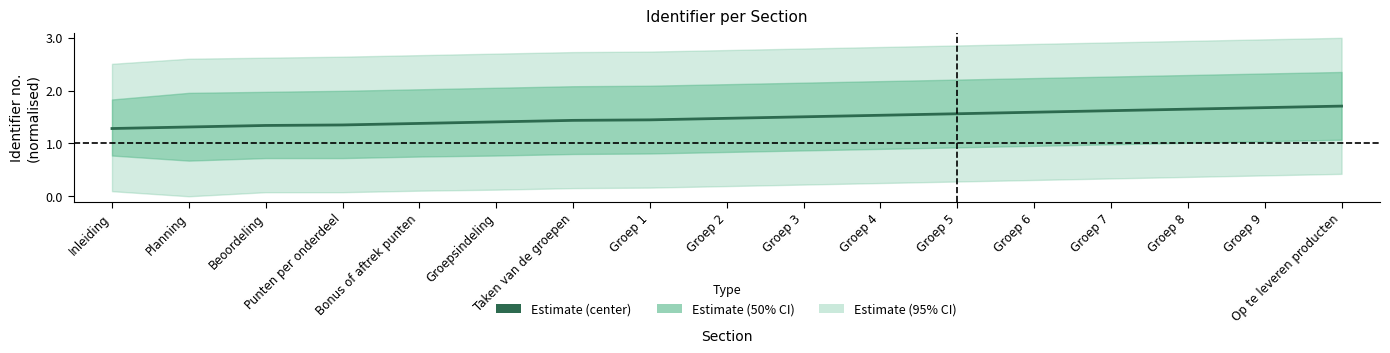

What is the label of the 16th point from the right?

Planning